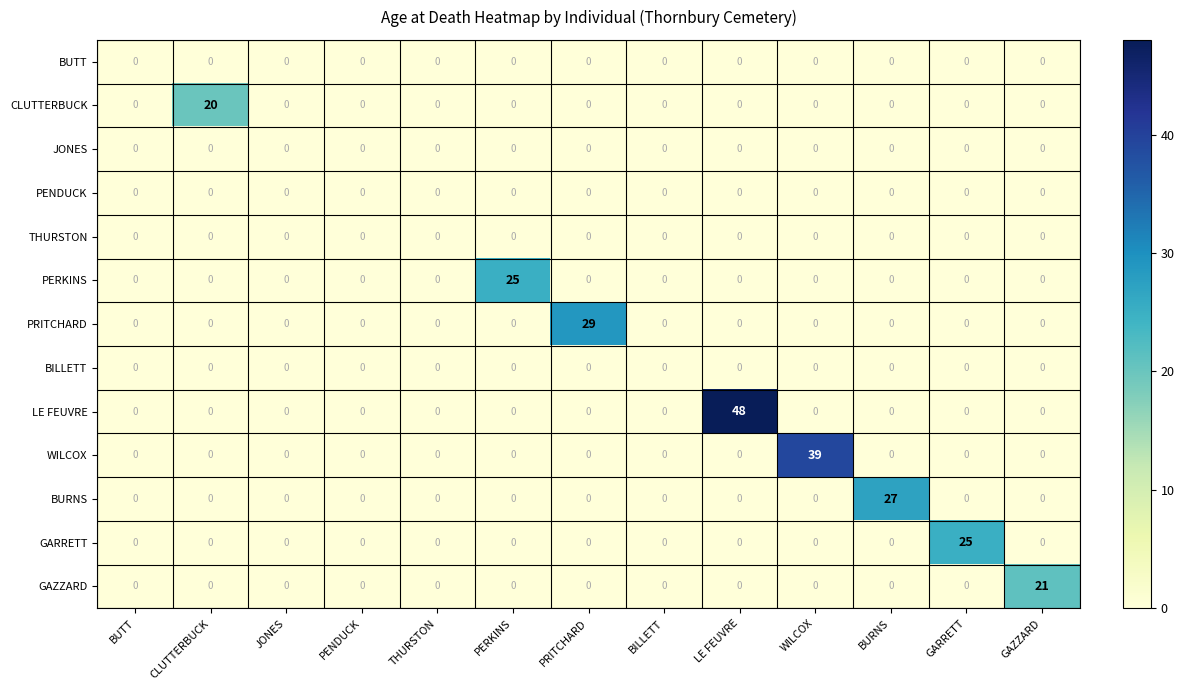

What is the difference between the maximum and minimum values in the GAZZARD series?

21